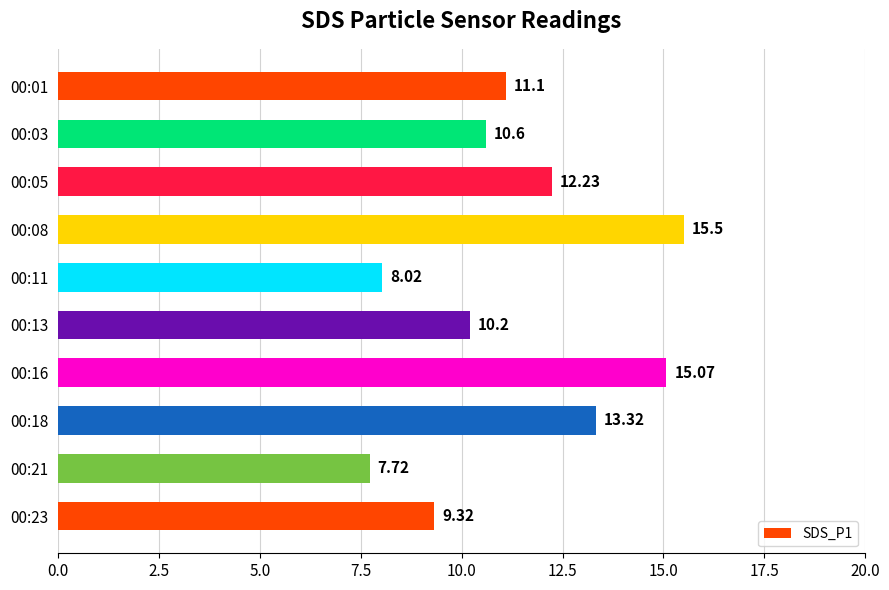

What is the ratio of the value at 00:21 to the value at 00:03?

0.7